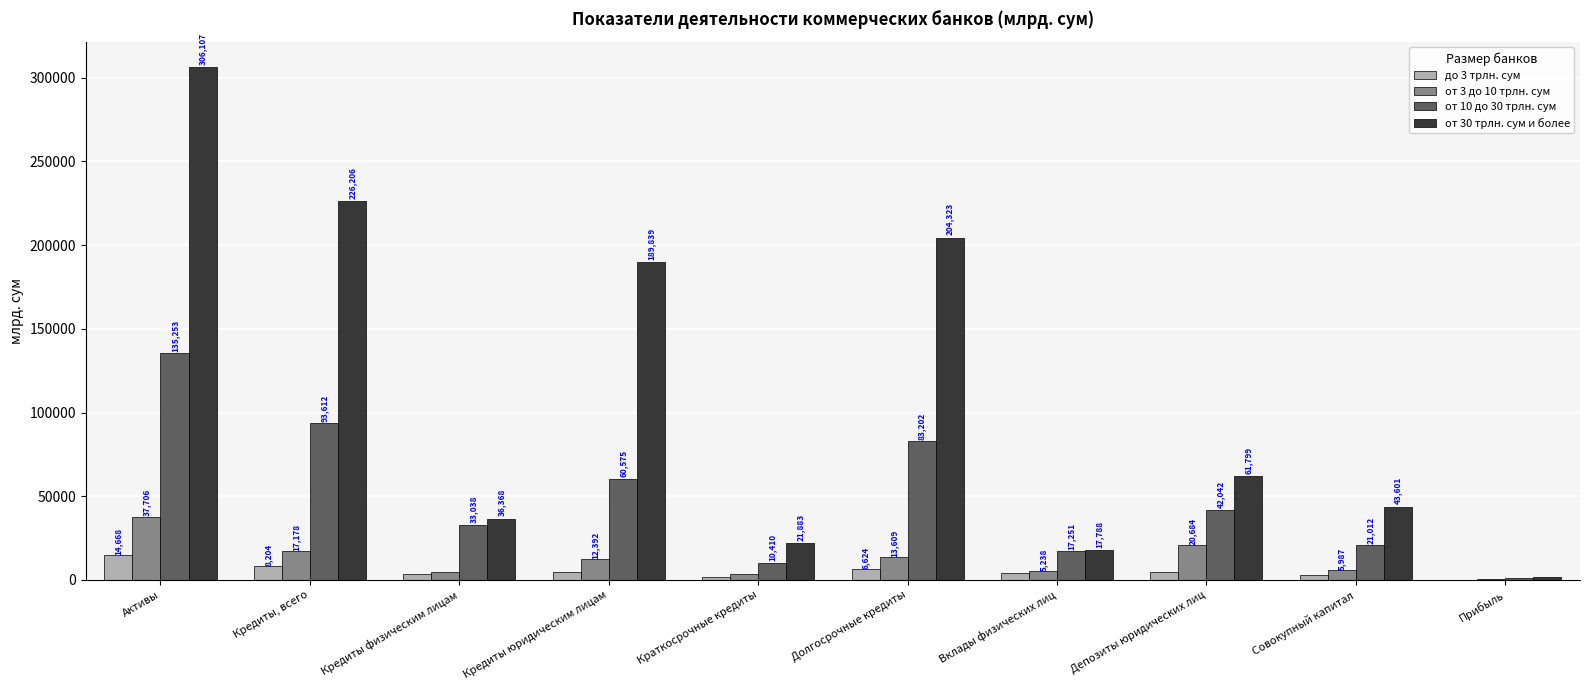

Between Активы and Кредиты, всего, which series saw the biggest shift?

от 30 трлн. сум и более